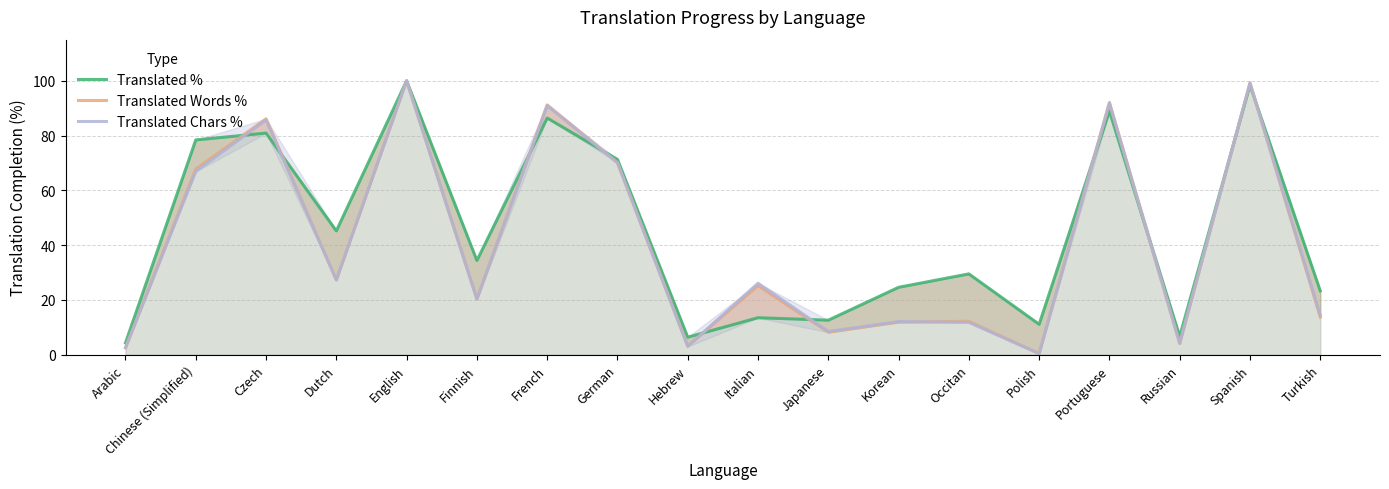

Where is the first local minimum for Translated Chars %?

Dutch